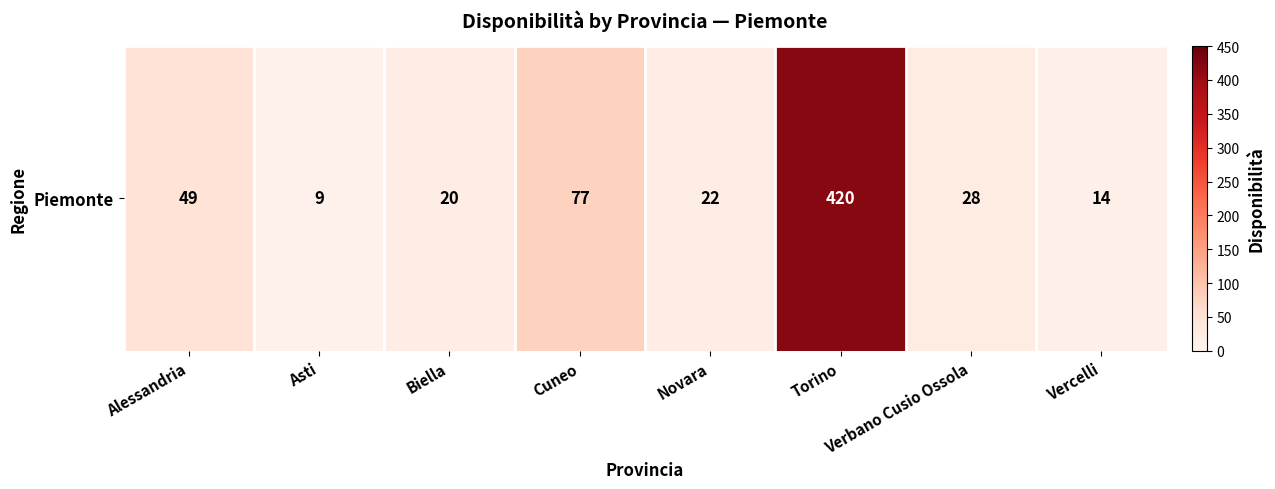

Which label corresponds to the smallest value in the chart?

Asti